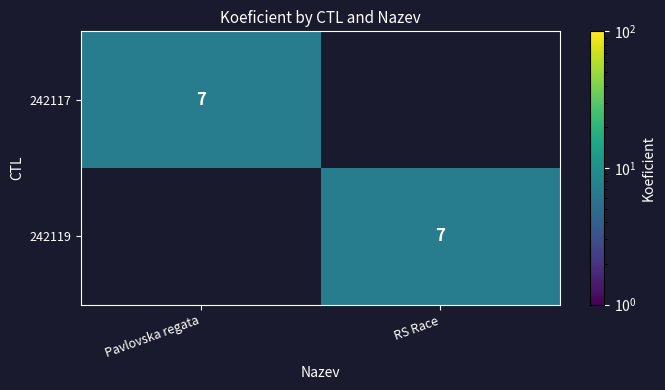

At which category is the sum across all series the highest?

Pavlovska regata